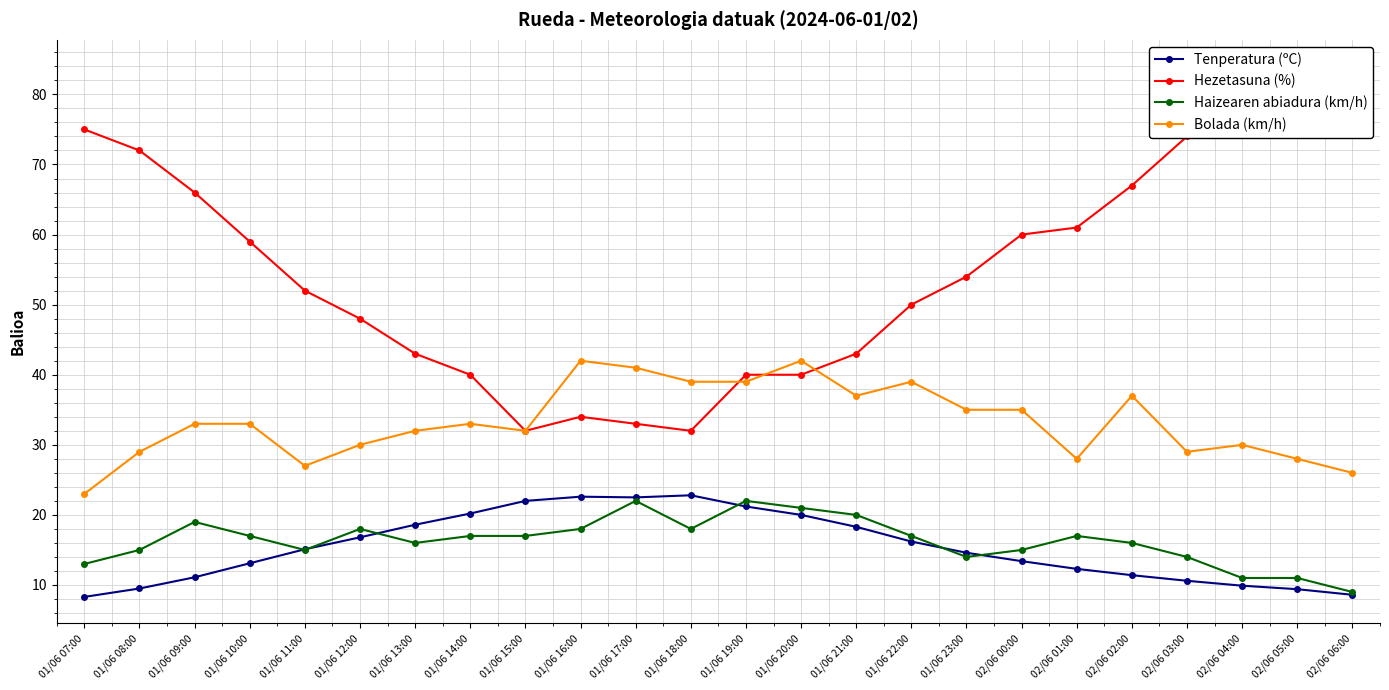

Which series has the largest range (max minus min)?

Hezetasuna (%)